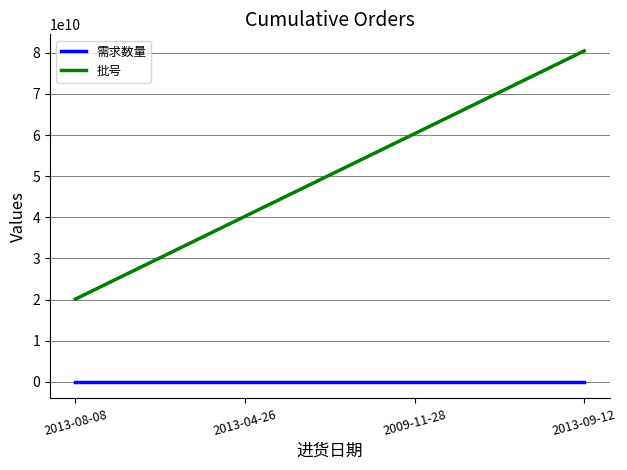

What is the difference between the second highest and minimum values in the 需求数量 series?

100